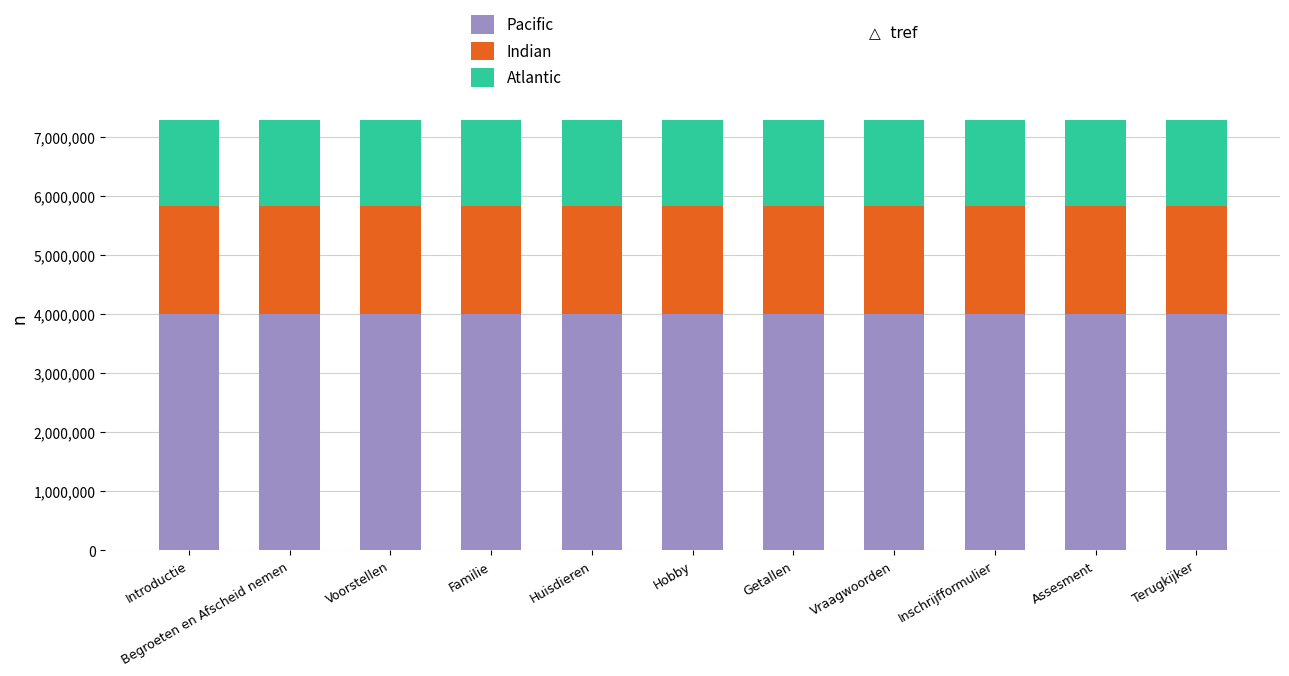

What is the sum of the Pacific values at Terugkijker and Huisdieren?

8017806.5